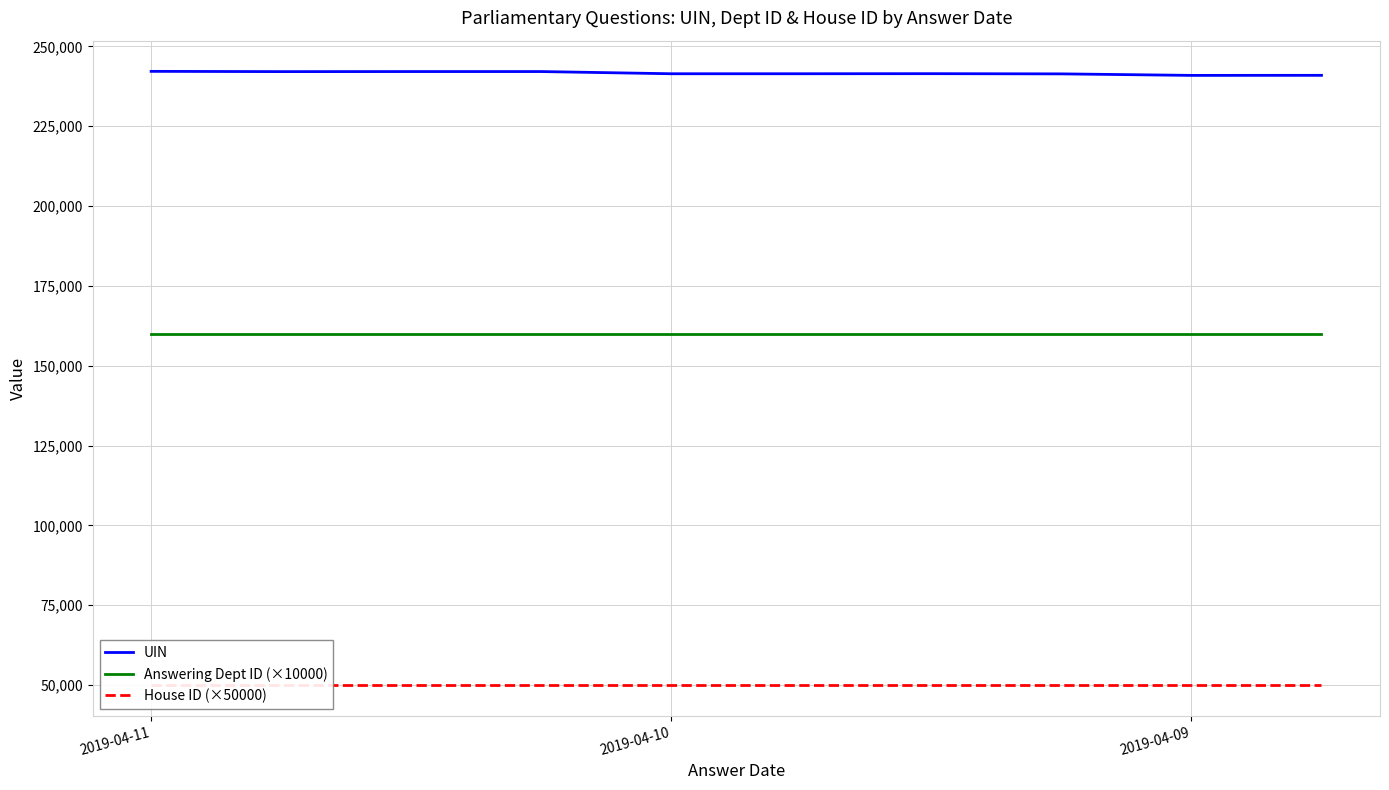

At which label is Answering Dept ID (×10000) closest to 160000?

2019-04-11